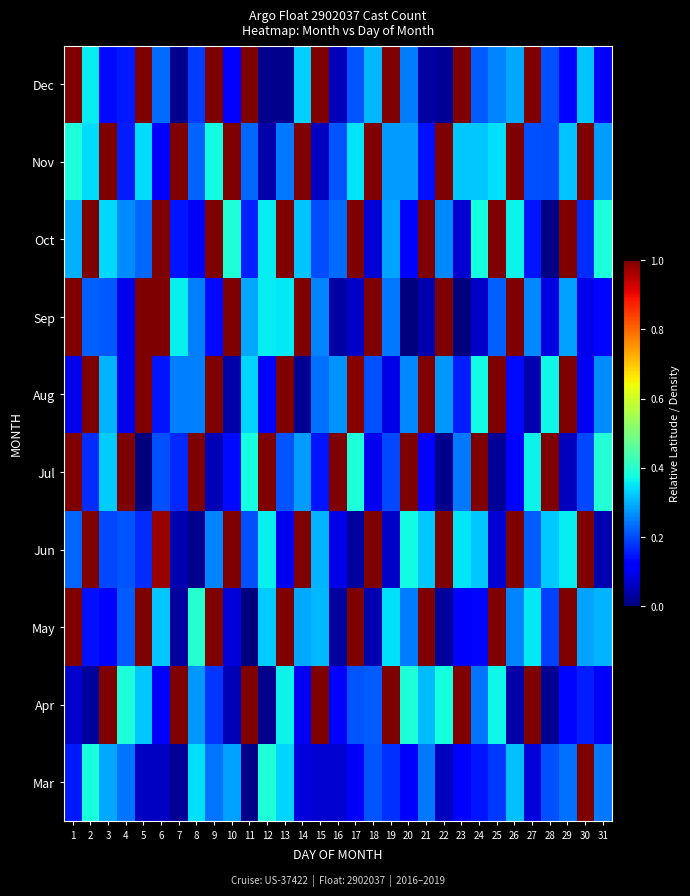

List the series in order of their peak value, highest first.

Mar, Apr, May, Jun, Jul, Aug, Sep, Oct, Nov, Dec